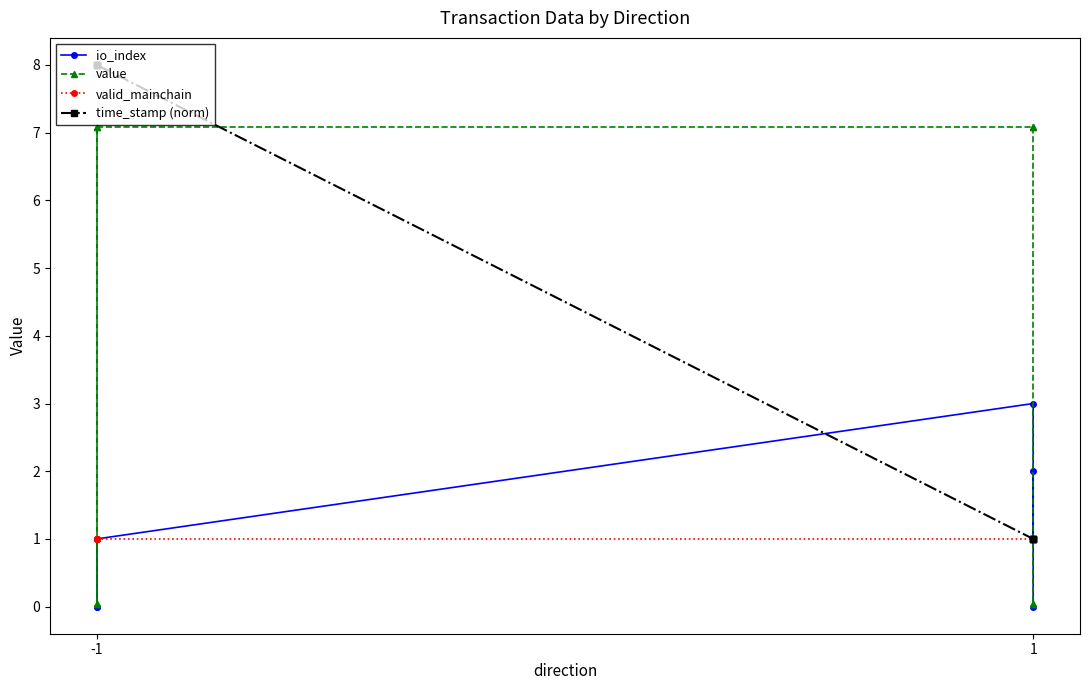

At which label is valid_mainchain closest to 1?

-1